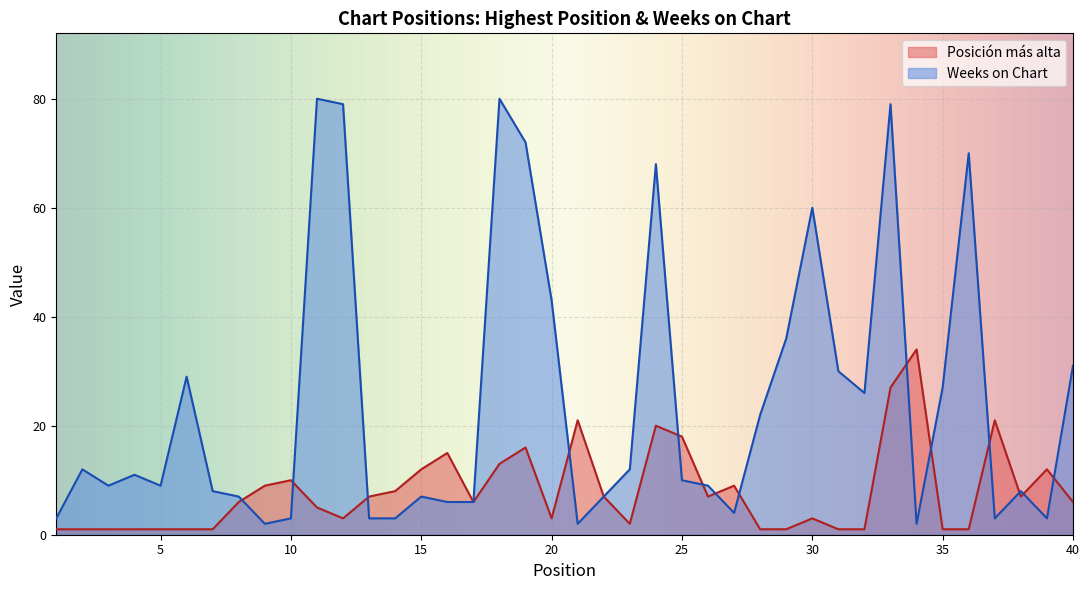

The Posición más alta series shows 6 at 8. True or false?

True